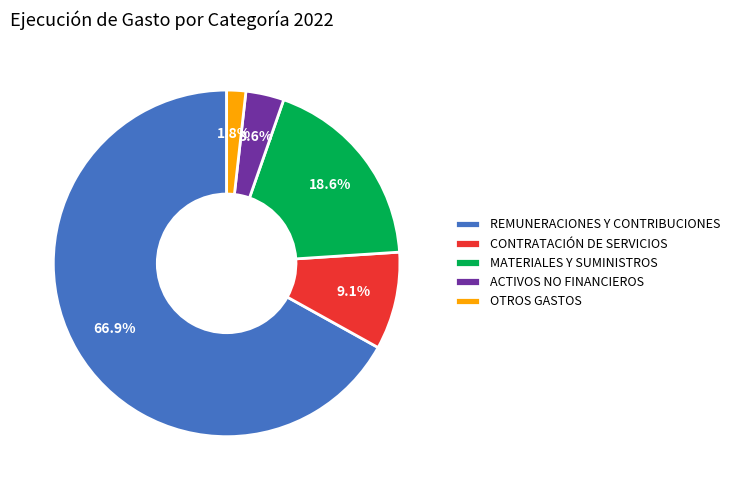

Is the sum of MATERIALES Y SUMINISTROS and REMUNERACIONES Y CONTRIBUCIONES greater than half?

Yes